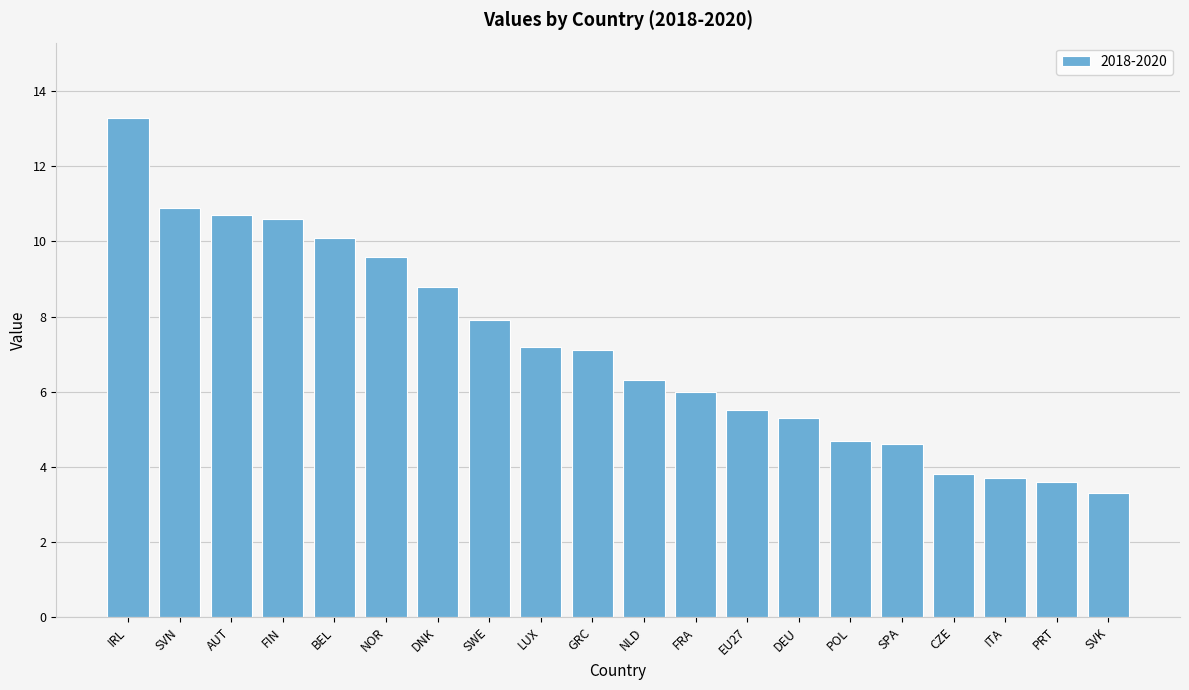

Are the bars horizontal?

No